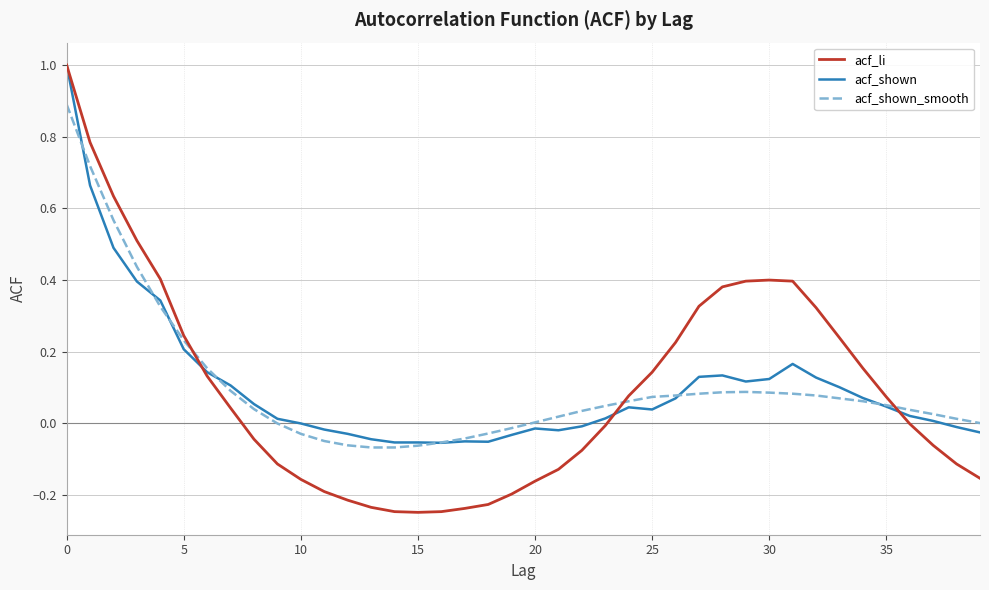

What is the maximum value shown in the chart?

1.0